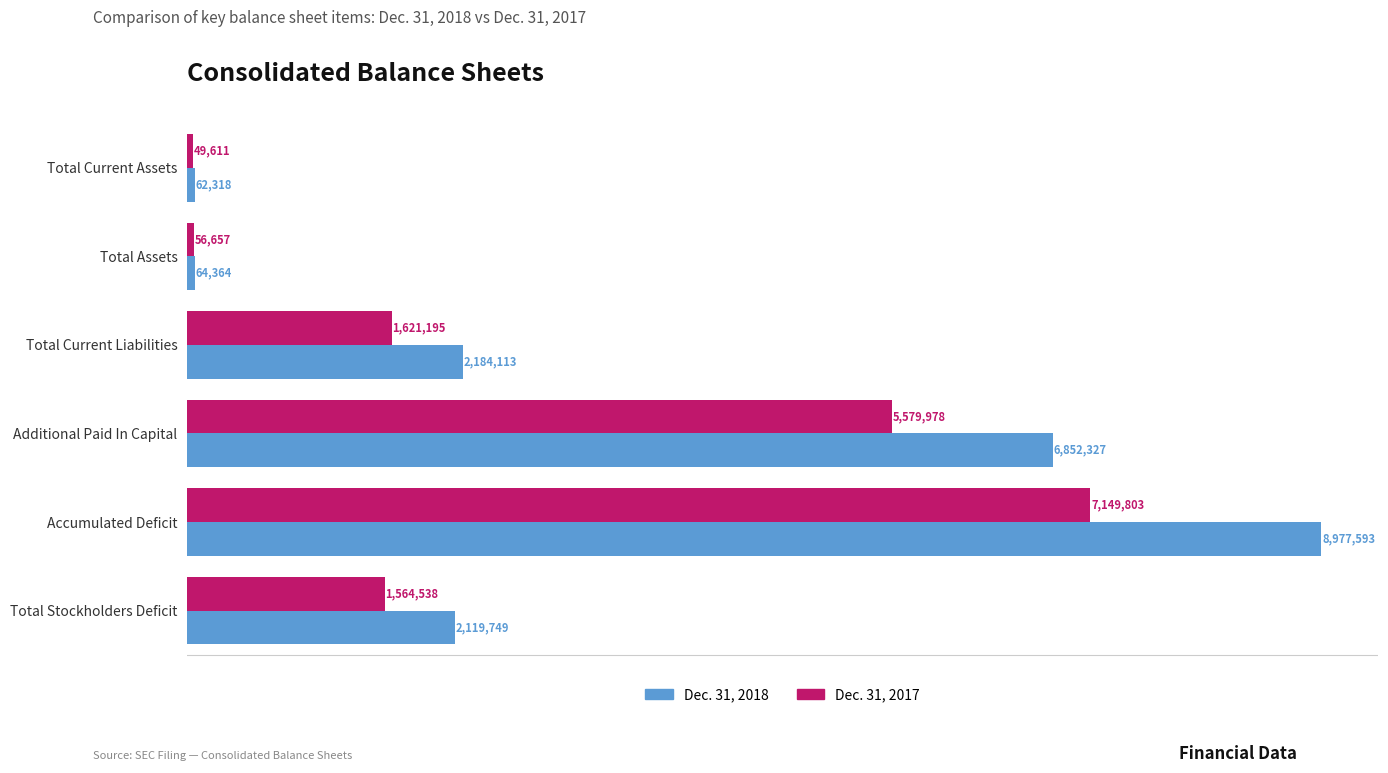

What are all the series names shown in the legend?

Dec. 31, 2018, Dec. 31, 2017